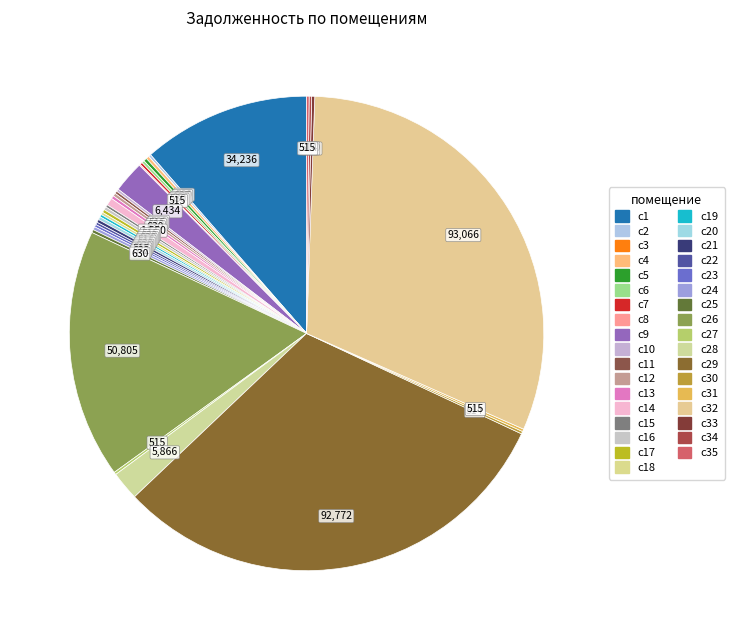

Is there any slice that represents more than half of the pie?

No